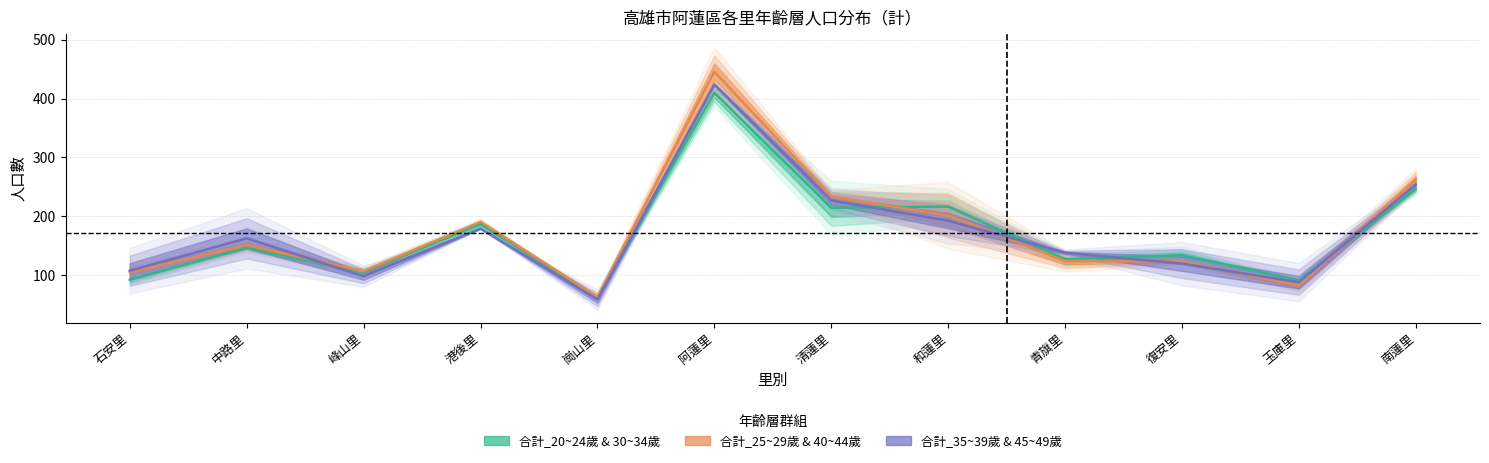

What is the approximate value of 合計_25~29歲 & 40~44歲 at 石安里?

105.0